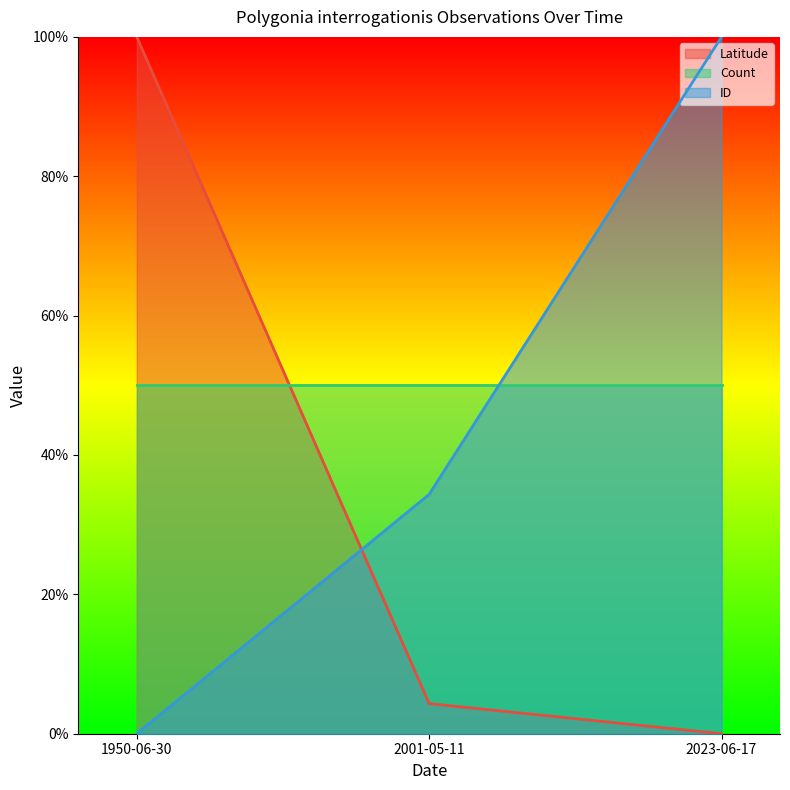

What is the average value of the ID series?

0.4